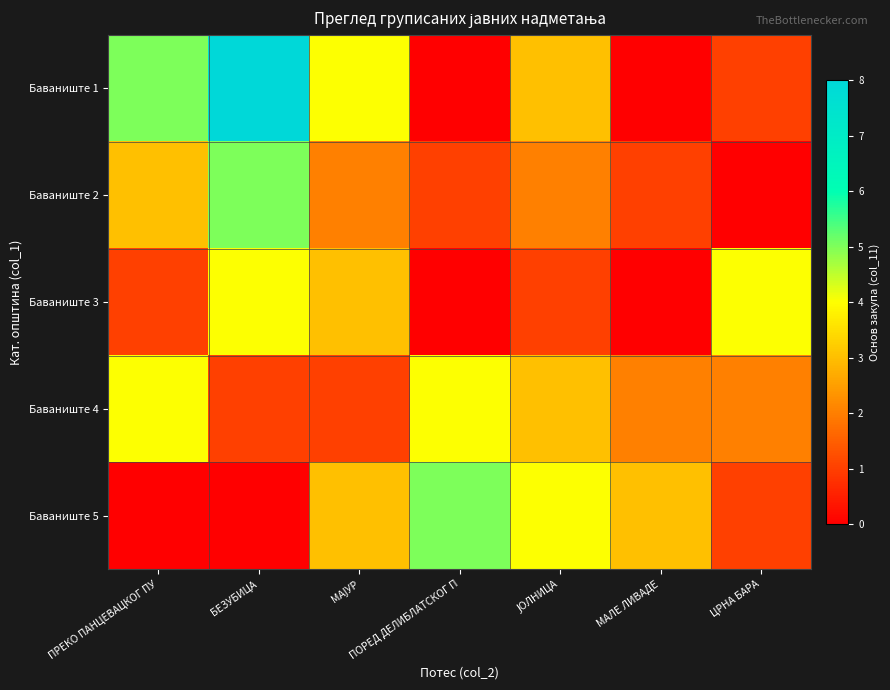

Reading left to right, list all the values displayed in this chart.

Баваниште 1: ПРЕКО ПАНЦЕВАЦКОГ ПУ=5	БЕЗУБИЦА=8	МАЈУР=4	ПОРЕД ДЕЛИБЛАТСКОГ П=0	ЈОЛНИЦА=3	МАЛЕ ЛИВАДЕ=0	ЦРНА БАРА=1
Баваниште 2: ПРЕКО ПАНЦЕВАЦКОГ ПУ=3	БЕЗУБИЦА=5	МАЈУР=2	ПОРЕД ДЕЛИБЛАТСКОГ П=1	ЈОЛНИЦА=2	МАЛЕ ЛИВАДЕ=1	ЦРНА БАРА=0
Баваниште 3: ПРЕКО ПАНЦЕВАЦКОГ ПУ=1	БЕЗУБИЦА=4	МАЈУР=3	ПОРЕД ДЕЛИБЛАТСКОГ П=0	ЈОЛНИЦА=1	МАЛЕ ЛИВАДЕ=0	ЦРНА БАРА=4
Баваниште 4: ПРЕКО ПАНЦЕВАЦКОГ ПУ=4	БЕЗУБИЦА=1	МАЈУР=1	ПОРЕД ДЕЛИБЛАТСКОГ П=4	ЈОЛНИЦА=3	МАЛЕ ЛИВАДЕ=2	ЦРНА БАРА=2
Баваниште 5: ПРЕКО ПАНЦЕВАЦКОГ ПУ=0	БЕЗУБИЦА=0	МАЈУР=3	ПОРЕД ДЕЛИБЛАТСКОГ П=5	ЈОЛНИЦА=4	МАЛЕ ЛИВАДЕ=3	ЦРНА БАРА=1